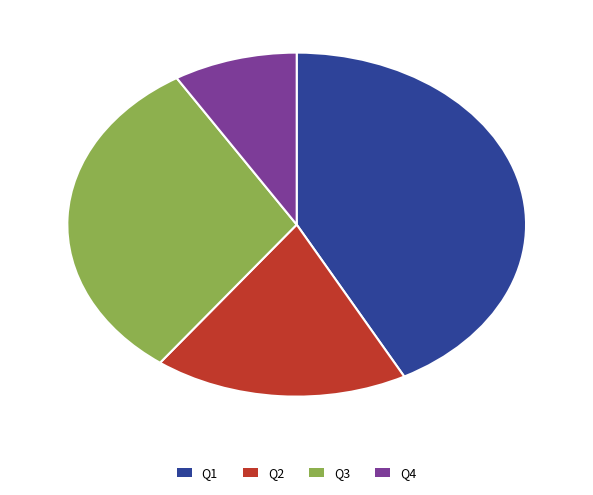

Between Q3 and Q4, which is larger?

Q3